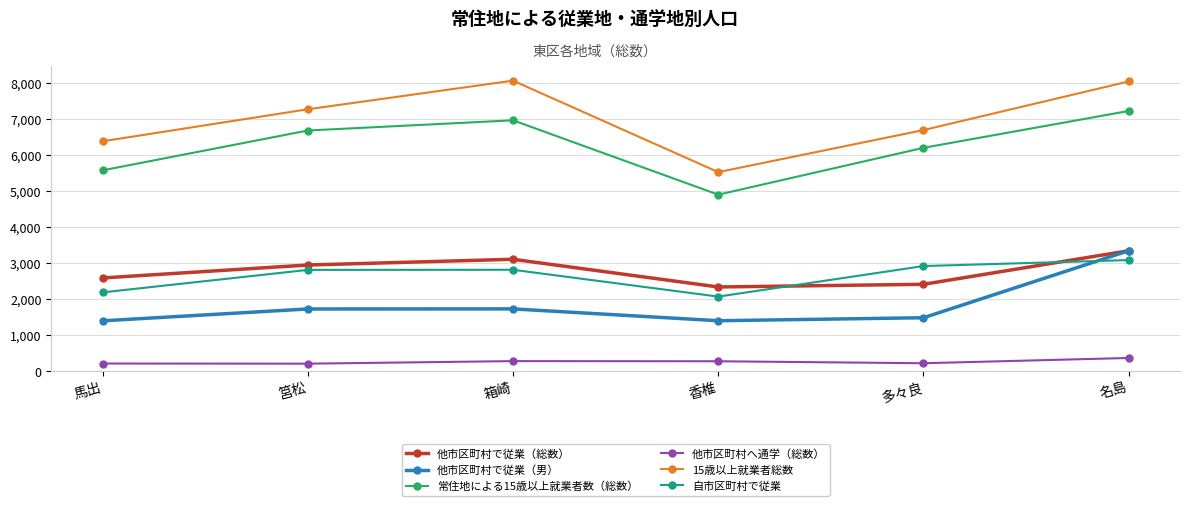

True or false: 他市区町村へ通学（総数） and 15歳以上就業者総数 intersect in this chart.

False